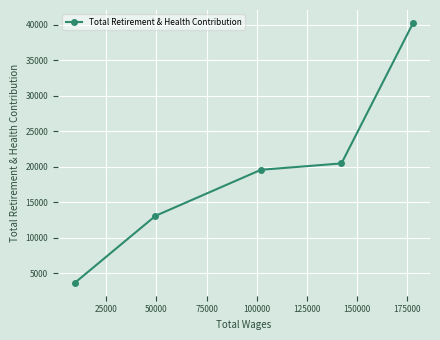

What is the value of the 5th point from the left?

40261